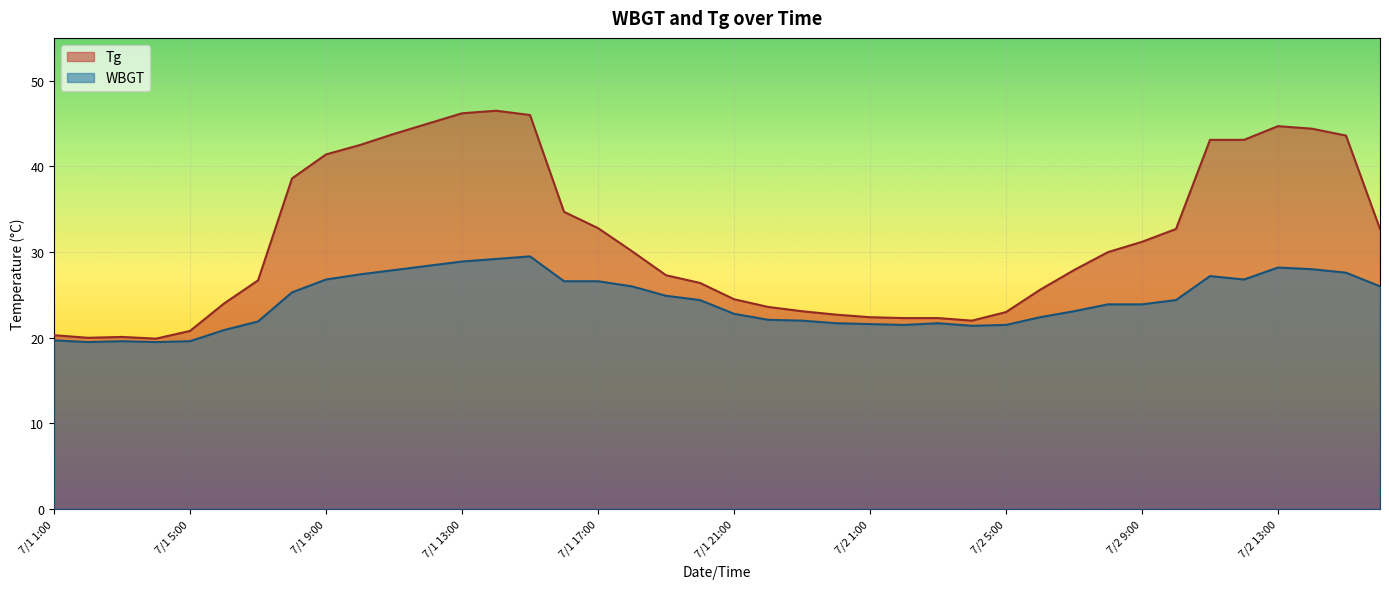

True or false: WBGT and Tg cross at least once.

False